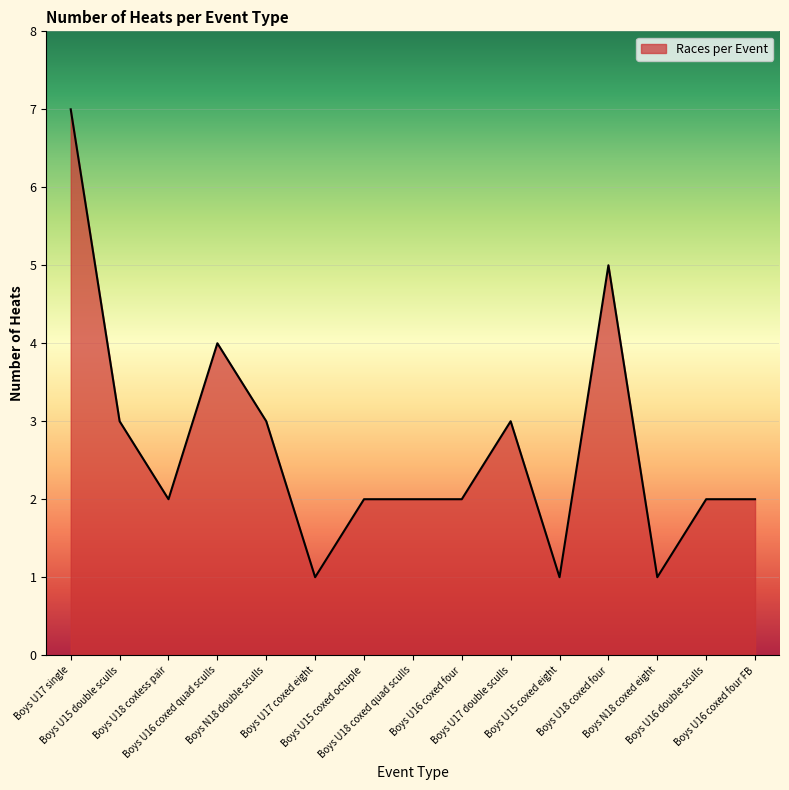

Count the number of categories in the chart.

15